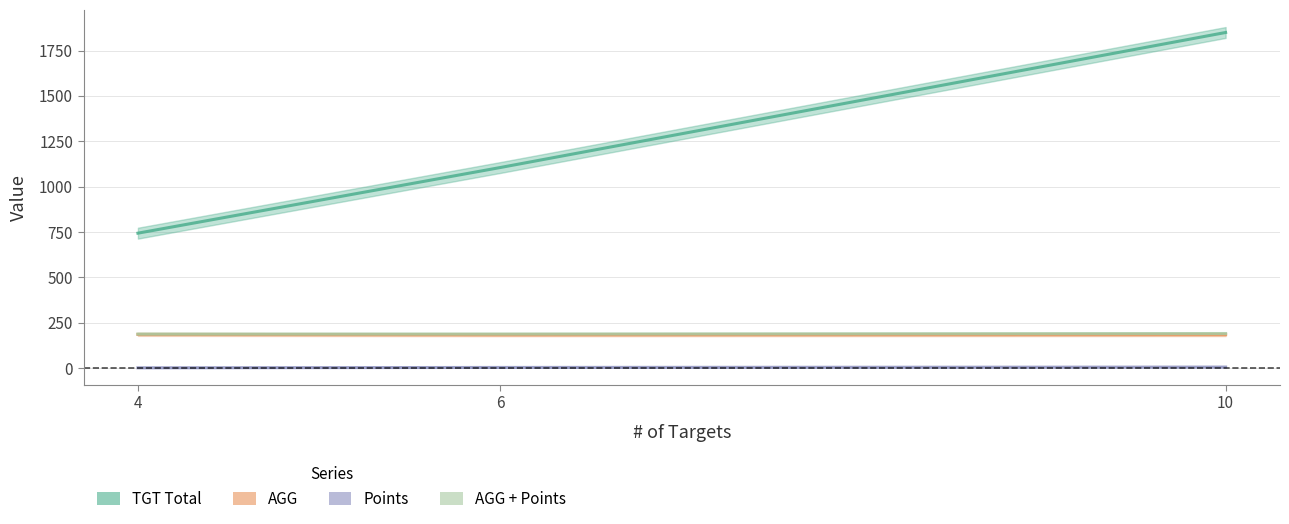

What is the sum of all AGG values?

555.3